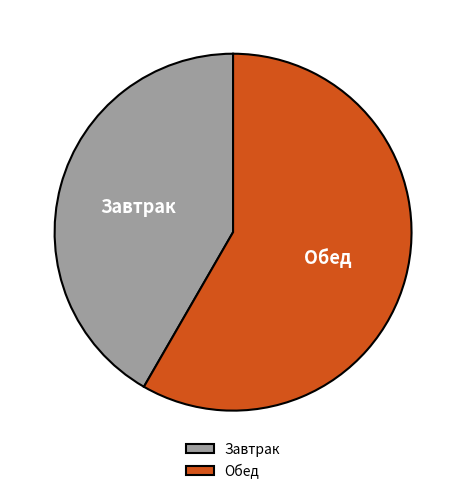

Rank the categories by value from highest to lowest.

Обед, Завтрак